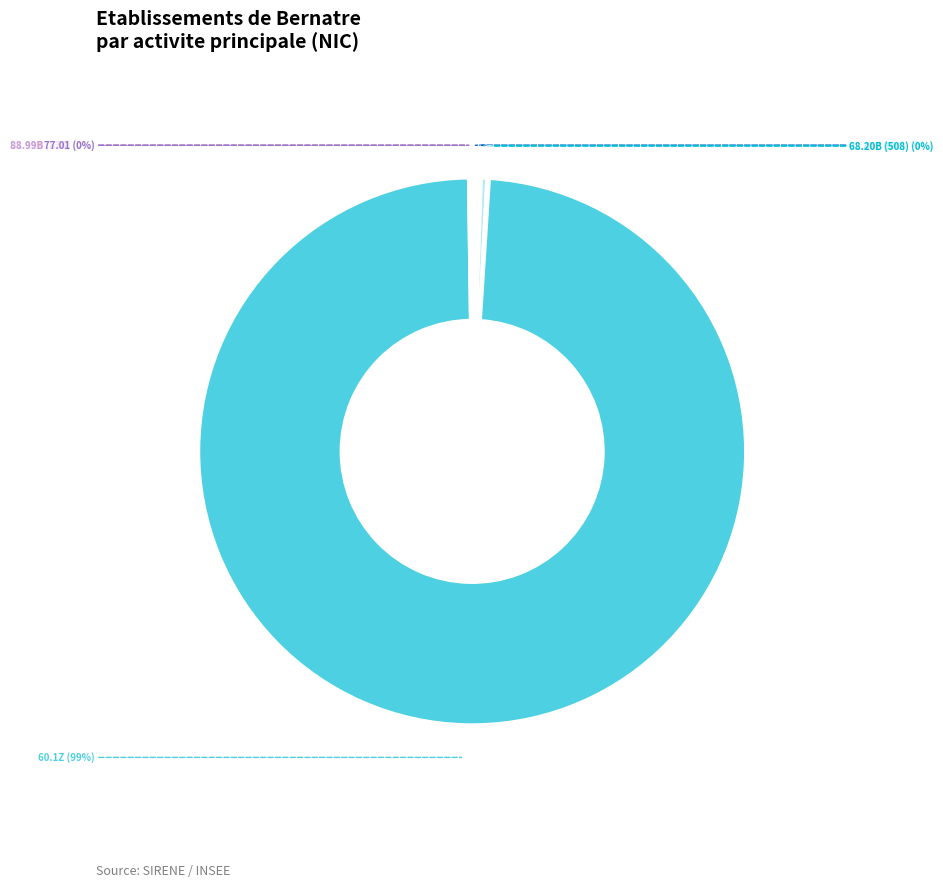

Which slice is the largest?

60.1Z